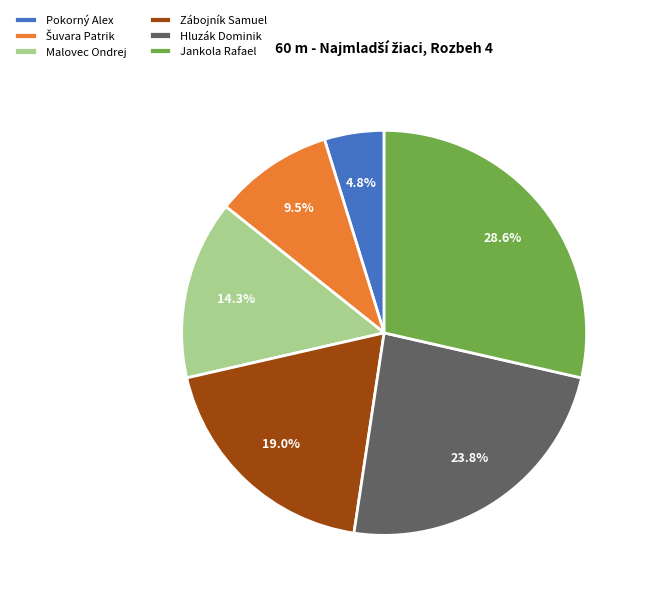

Is there a majority slice in this chart?

No